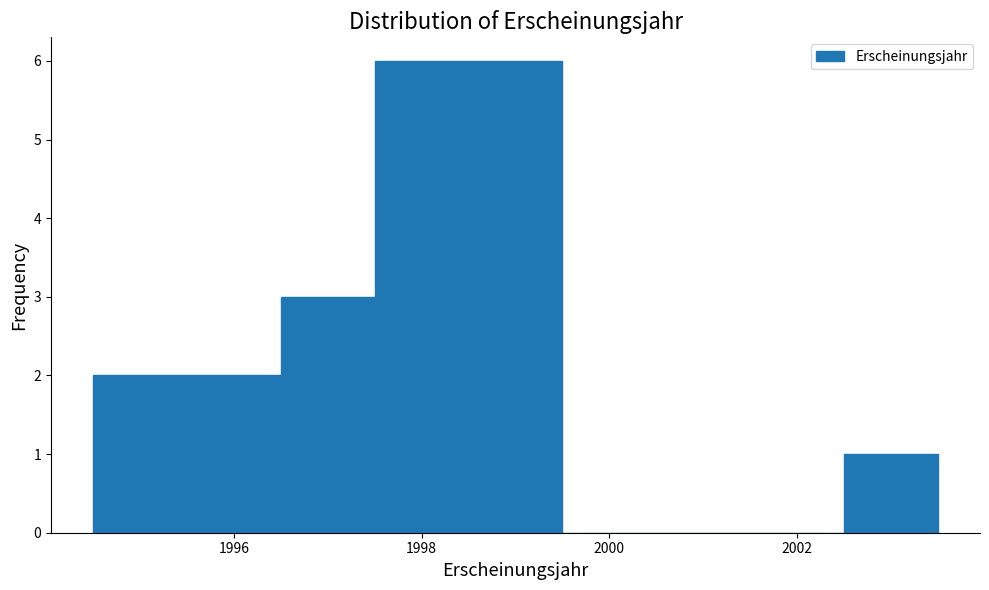

Reading left to right, list every bar in this chart as the range it spans on the x-axis followed by its height. Neither the bar edges nor the heights are printed on the chart, so give them approximately, as read against the axes.

1994.5 to 1995.5: 2
1995.5 to 1996.5: 2
1996.5 to 1997.5: 3
1997.5 to 1998.5: 6
1998.5 to 1999.5: 6
1999.5 to 2000.5: 0
2000.5 to 2001.5: 0
2001.5 to 2002.5: 0
2002.5 to 2003.5: 1